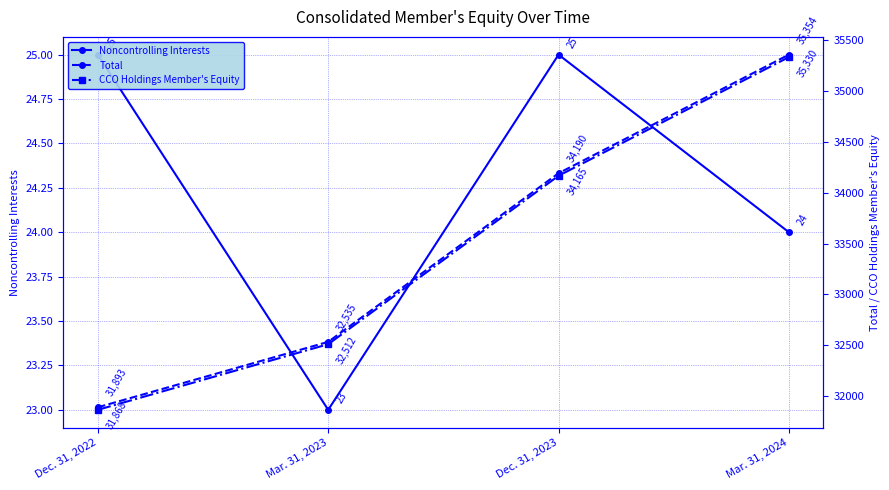

Which has a higher value, Dec. 31, 2022 or Mar. 31, 2023?

Dec. 31, 2022